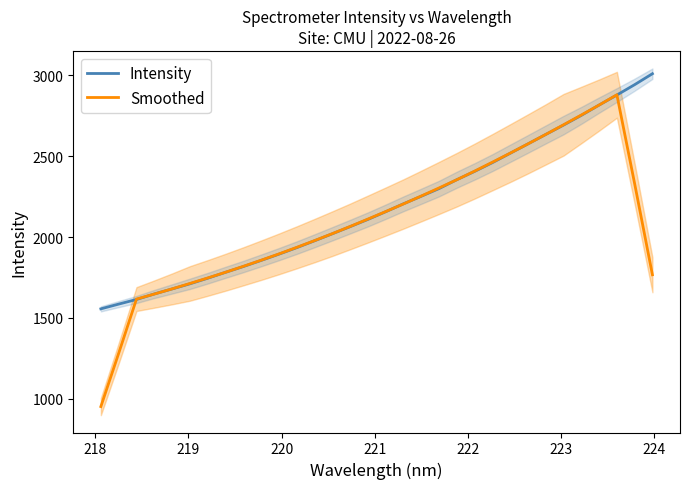

Which series has the widest spread of values?

Smoothed